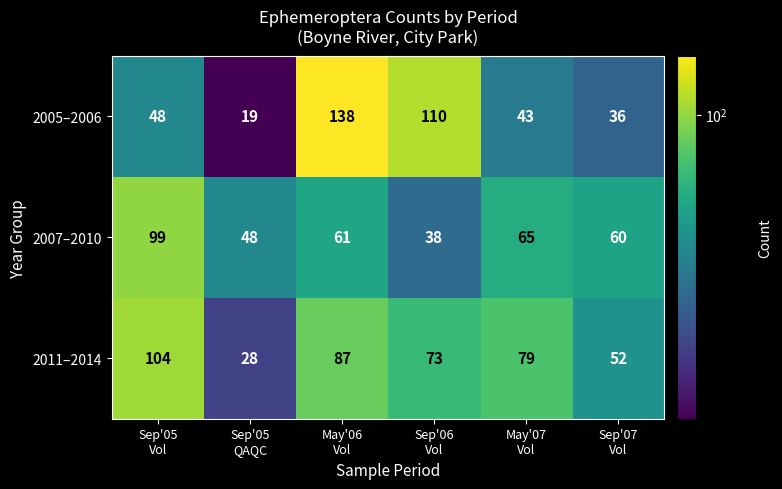

Reading left to right, transcribe all the data shown in this chart.

2005–2006: 48	19	138	110	43	36
2007–2010: 99	48	61	38	65	60
2011–2014: 104	28	87	73	79	52